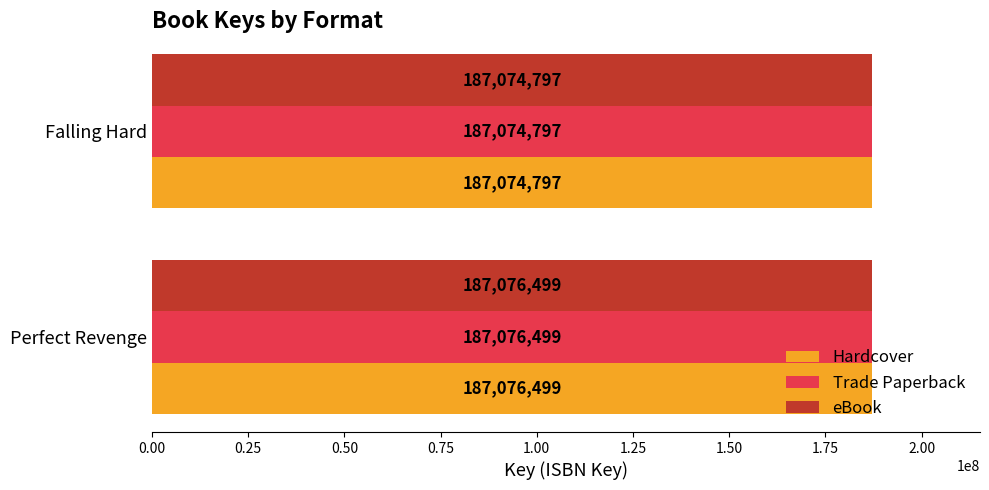

Which category has the lowest value in the Trade Paperback series?

Falling Hard